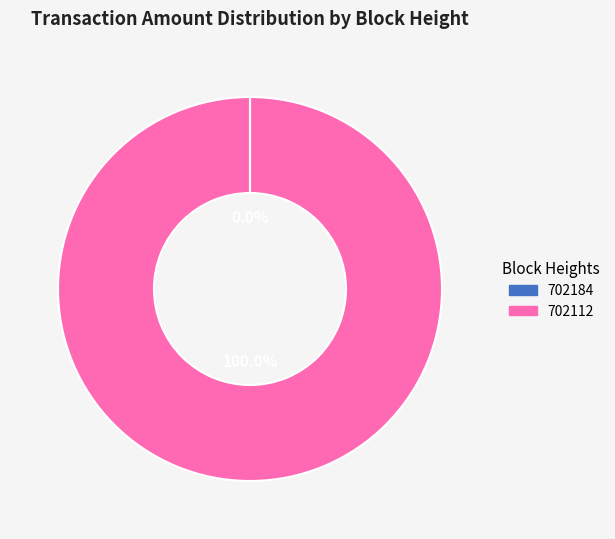

Is it true that 702112 is 95% of the pie?

False